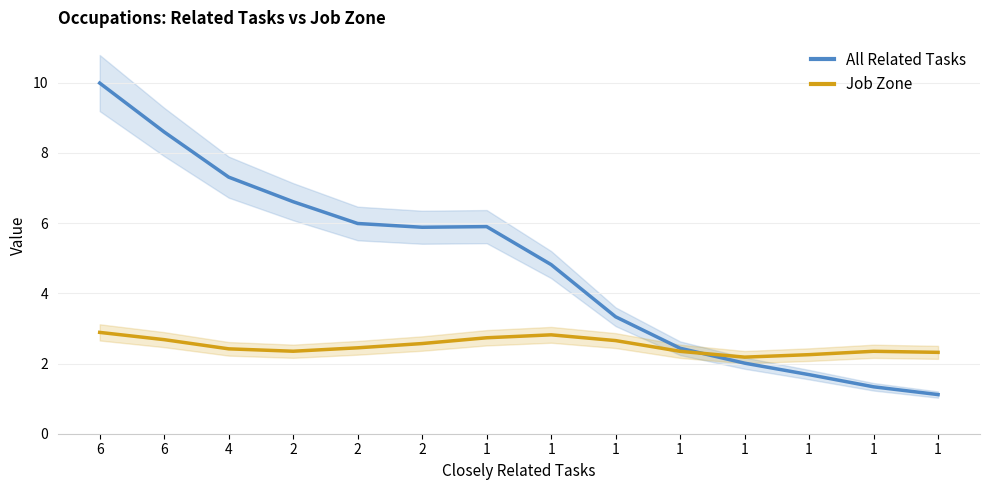

Reading right to left, extract all data points from this chart.

All Related Tasks: 1.1	1.3	1.7	2.0	2.4	3.3	4.8	5.9	5.9	6.0	6.6	7.3	8.6	10.0
Job Zone: 2.3	2.3	2.3	2.2	2.3	2.7	2.8	2.7	2.6	2.4	2.3	2.4	2.7	2.9